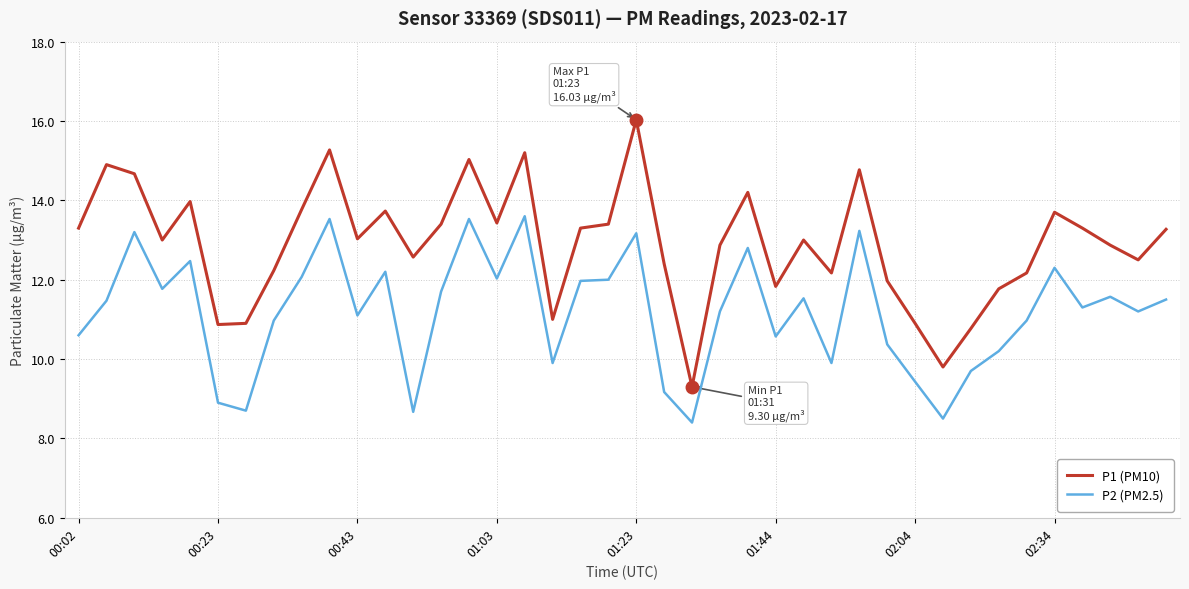

Rank the series by their maximum value, from lowest to highest.

P2 (PM2.5), P1 (PM10)